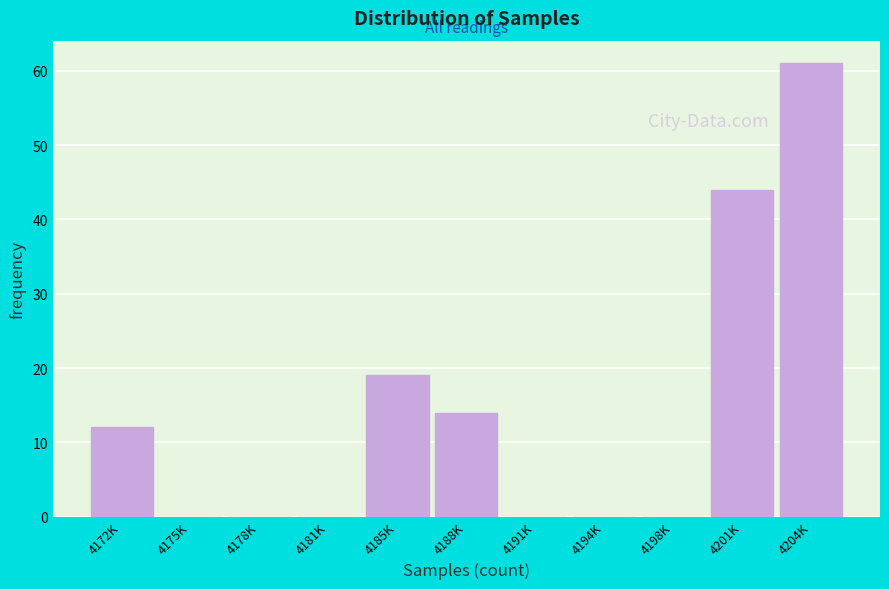

Reading left to right, what are all the values shown in this chart?

4172K=12	4175K=0	4178K=0	4181K=0	4185K=19	4188K=14	4191K=0	4194K=0	4198K=0	4201K=44	4204K=61